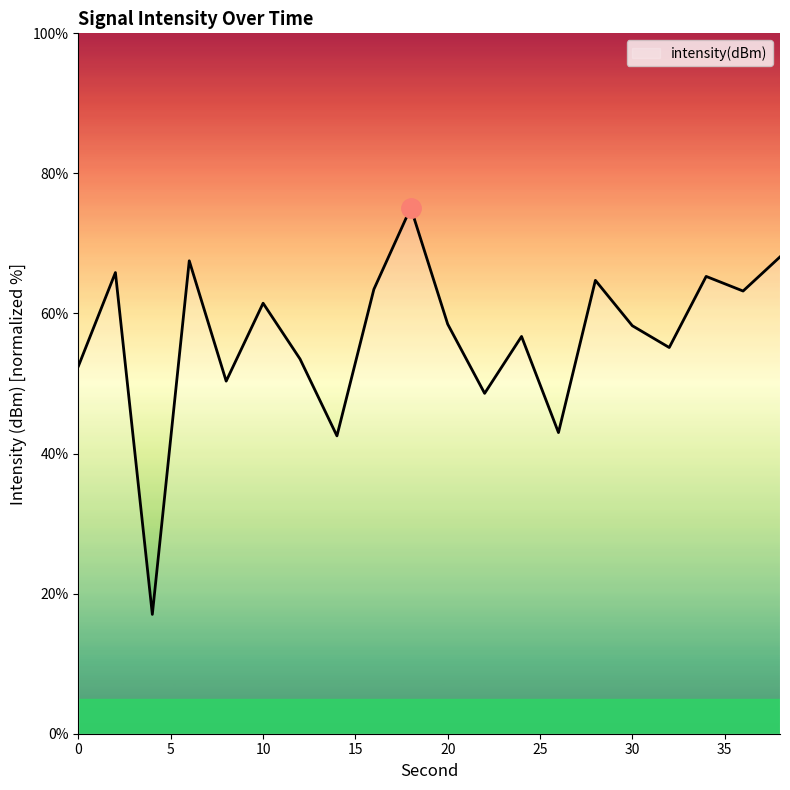

What is the maximum value shown in the chart?

75.1